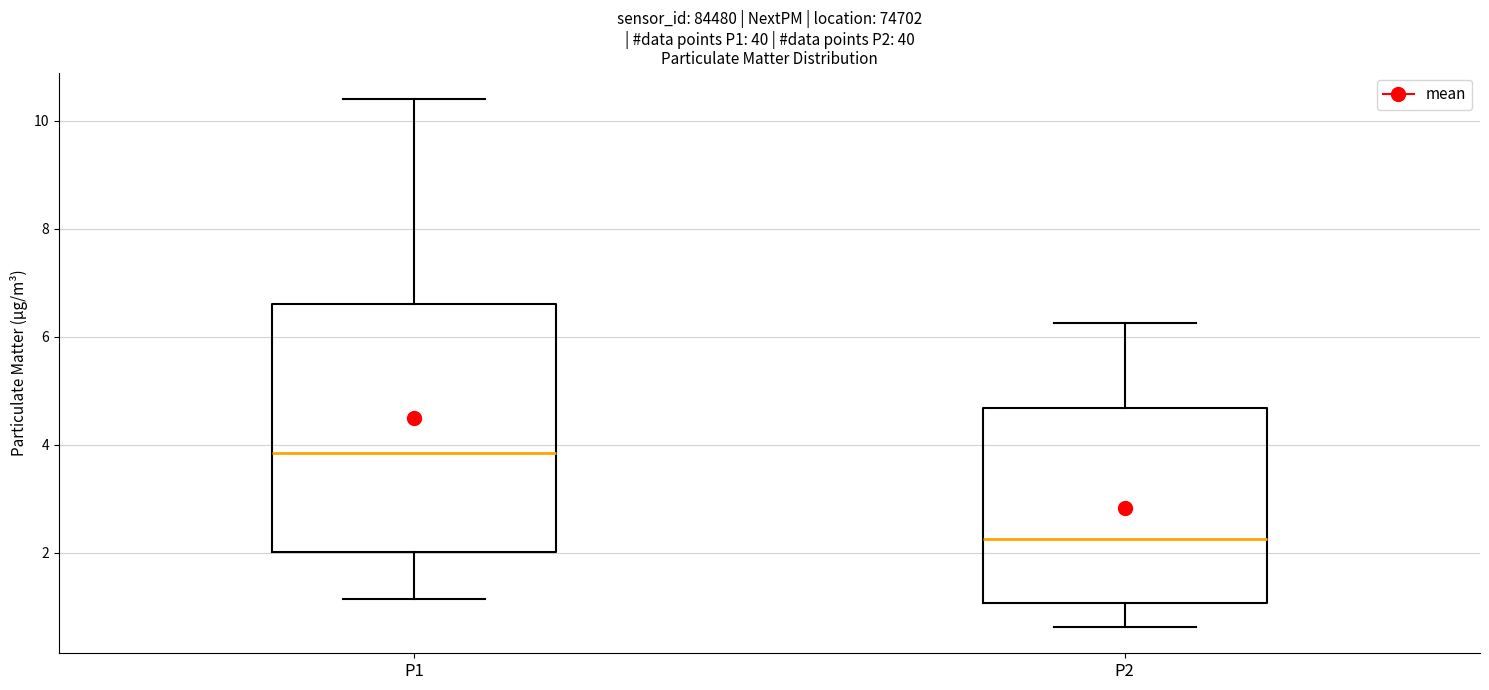

Comparing the boxes themselves (not the whiskers), which one is the tallest?

P1